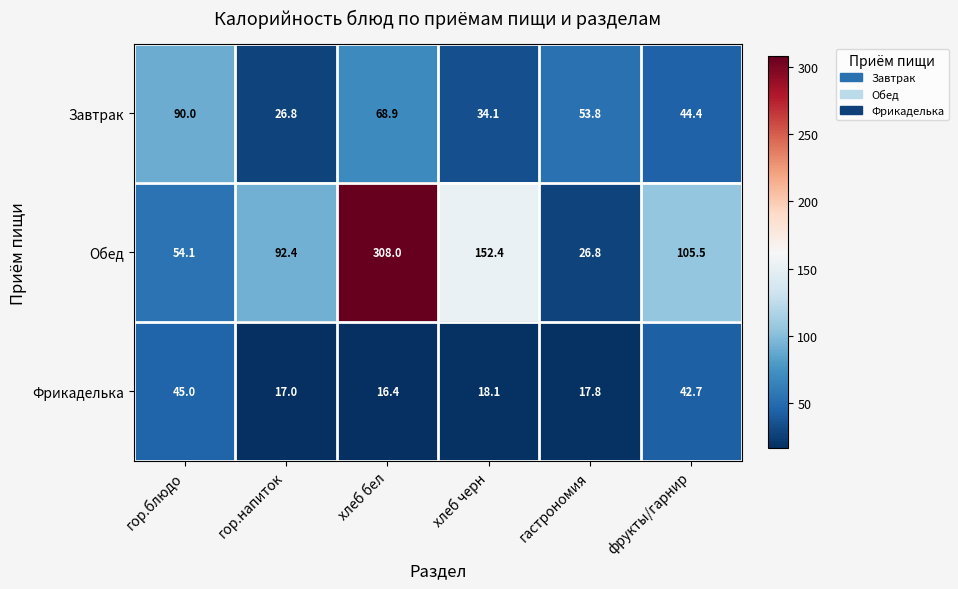

At how many categories does at least one series exceed 161?

1